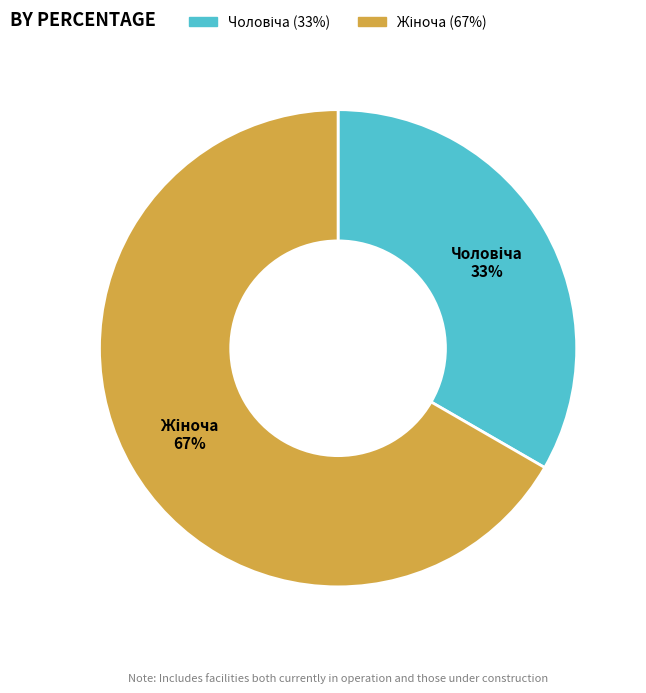

Is there a majority slice in this chart?

Yes